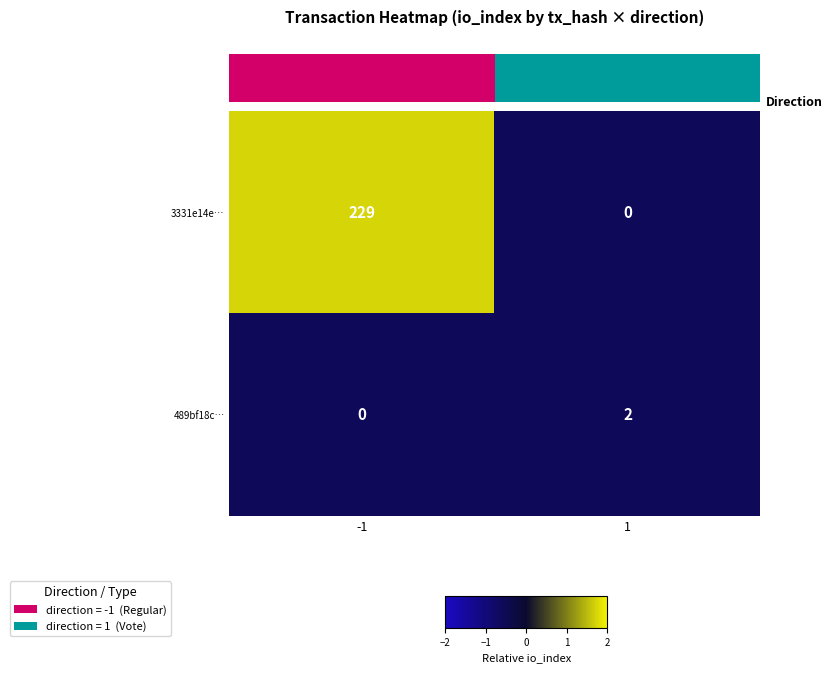

List the series in order of their overall mean, highest first.

3331e14e…, 489bf18c…